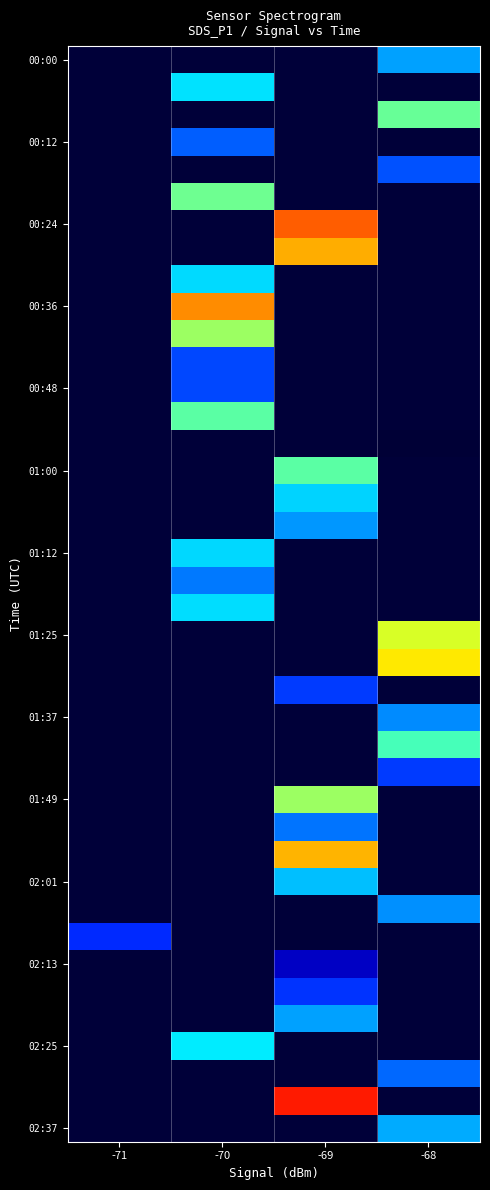

What is the spread (max minus min) of values at -70?

0.9